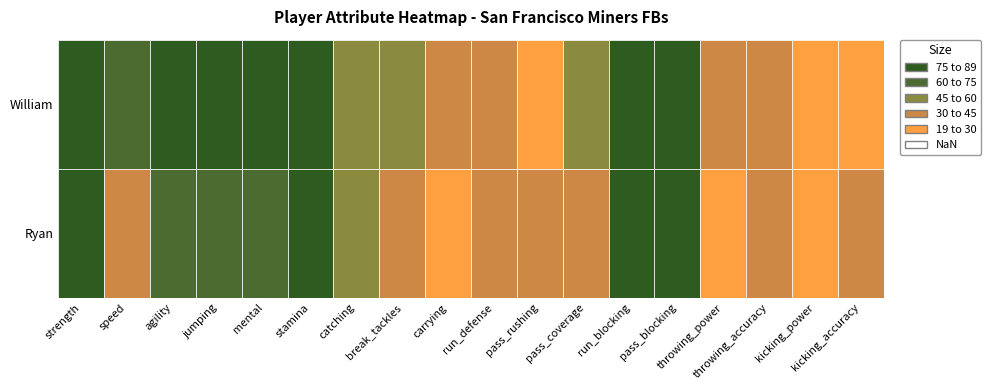

At which label does William first exceed 53?

strength